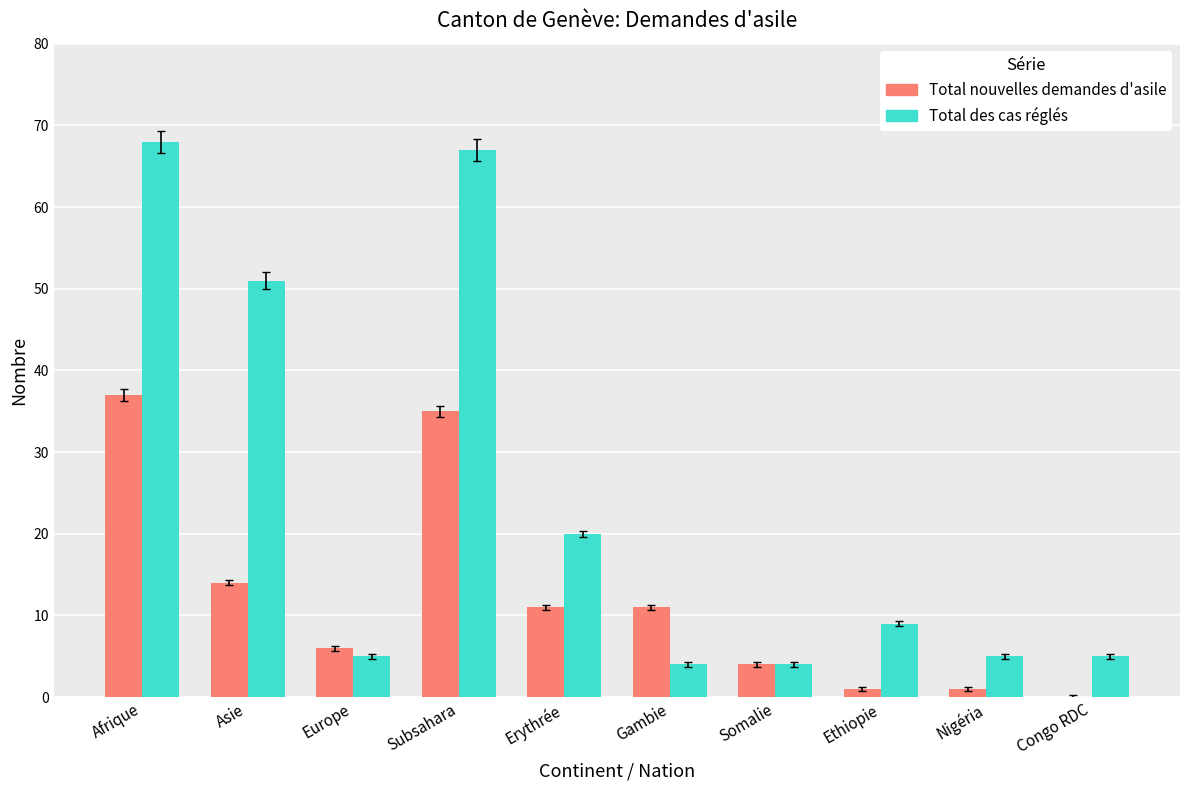

True or false: Total nouvelles demandes d'asile has a value of 4 at Erythrée.

False